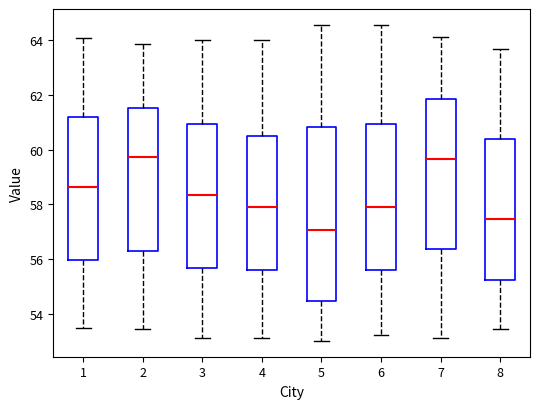

Reading left to right, read every box against the y-axis: the position of its median line, the range the box covers, and the ends of its whiskers. The values are not printed on the chart, so give them approximately, as read against the axis.

1: median 58.6, box 56.0 to 61.2, whiskers 53.4 to 64.0
2: median 59.8, box 56.2 to 61.6, whiskers 53.4 to 63.8
3: median 58.4, box 55.6 to 61.0, whiskers 53.2 to 64.0
4: median 57.8, box 55.6 to 60.6, whiskers 53.2 to 64.0
5: median 57.0, box 54.4 to 60.8, whiskers 53.0 to 64.6
6: median 57.8, box 55.6 to 61.0, whiskers 53.2 to 64.6
7: median 59.6, box 56.4 to 61.8, whiskers 53.2 to 64.2
8: median 57.4, box 55.2 to 60.4, whiskers 53.4 to 63.6